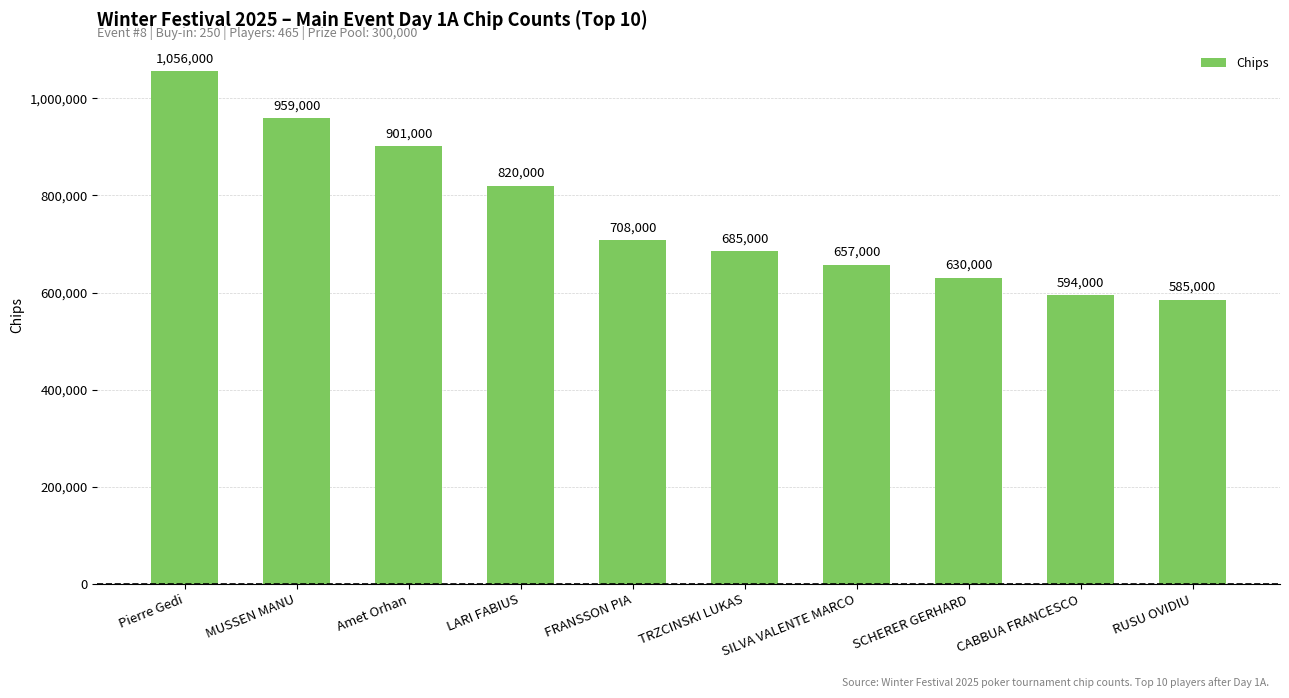

Reading left to right, list all the values displayed in this chart.

1056000	959000	901000	820000	708000	685000	657000	630000	594000	585000